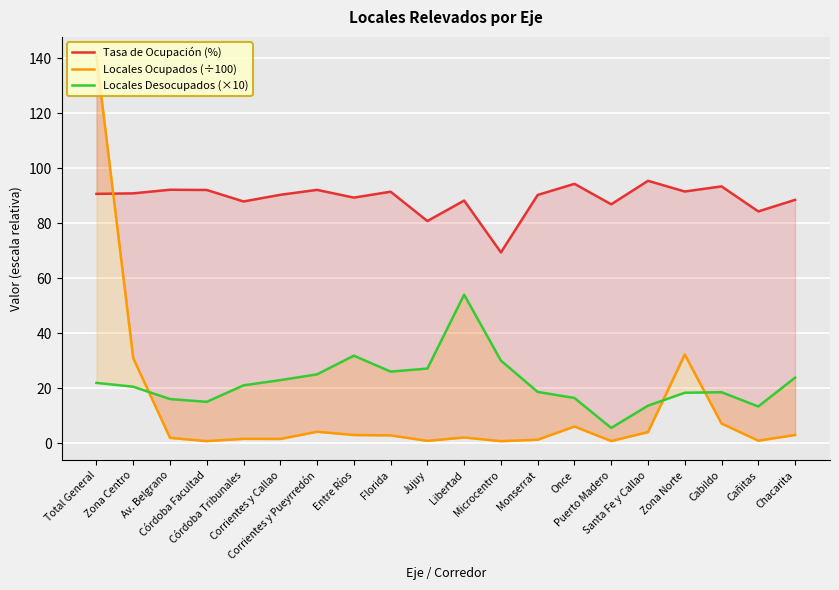

At which category does the chart reach its minimum across all series?

Microcentro